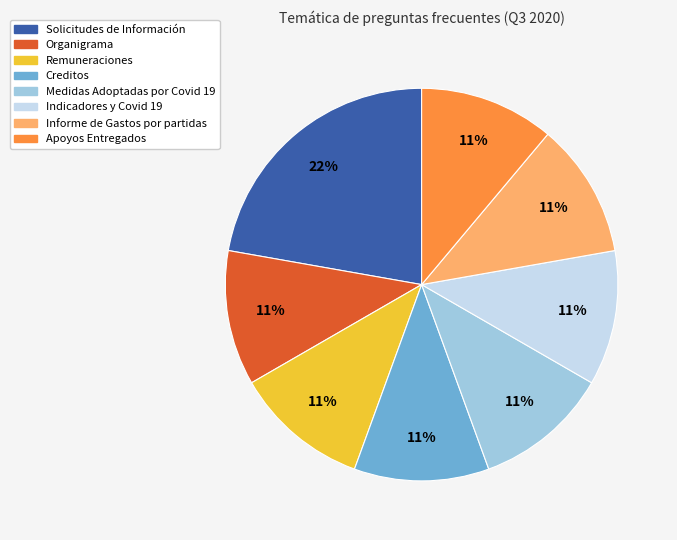

How many segments does this pie chart have?

8